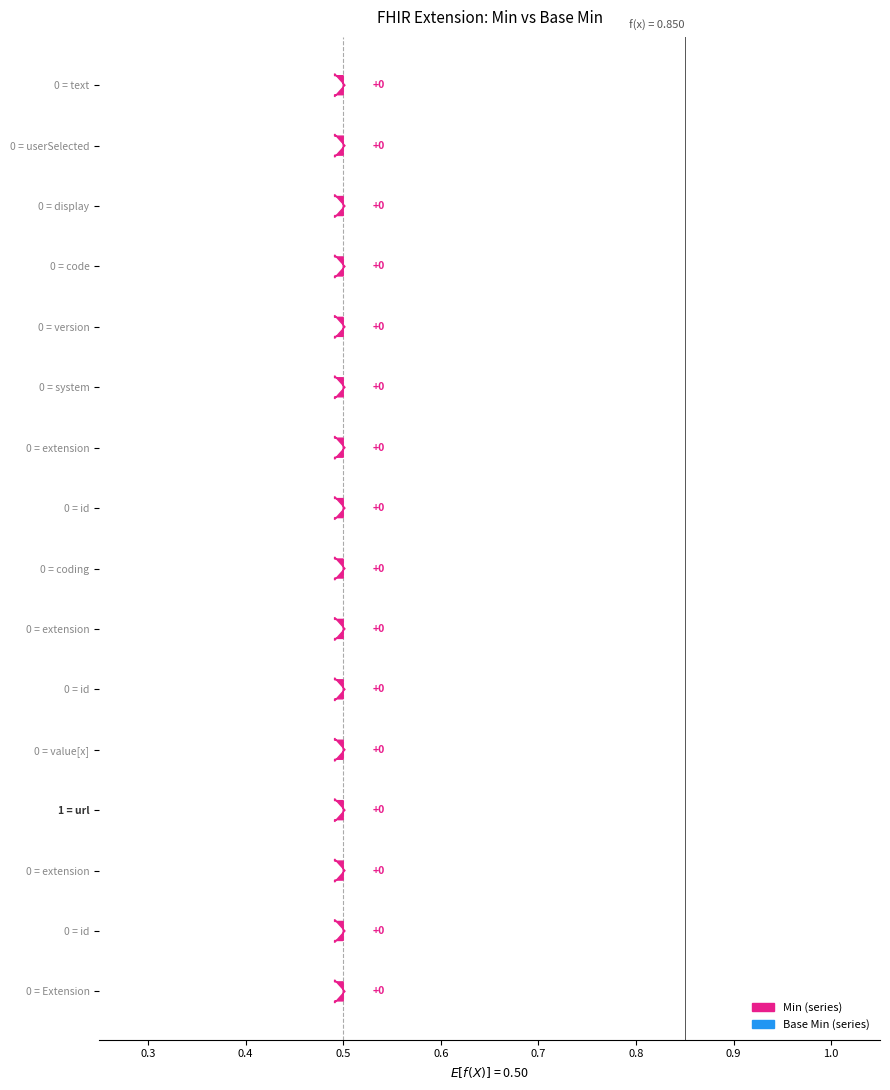

What is the difference between the maximum and minimum values in the Base Min series?

1